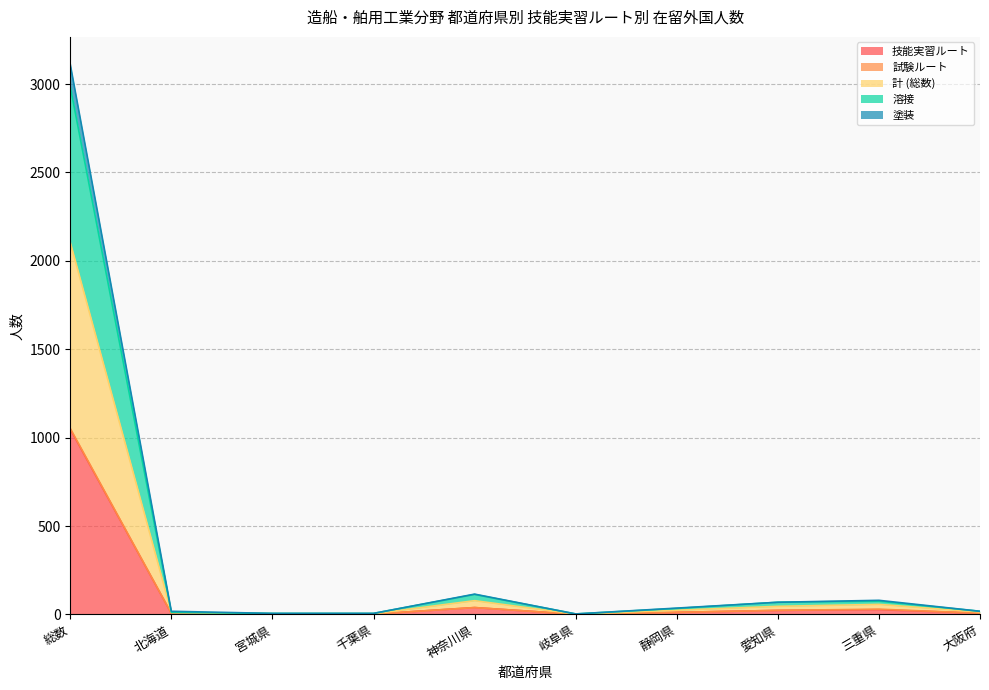

The 溶接 series shows 12 at 北海道. True or false?

True